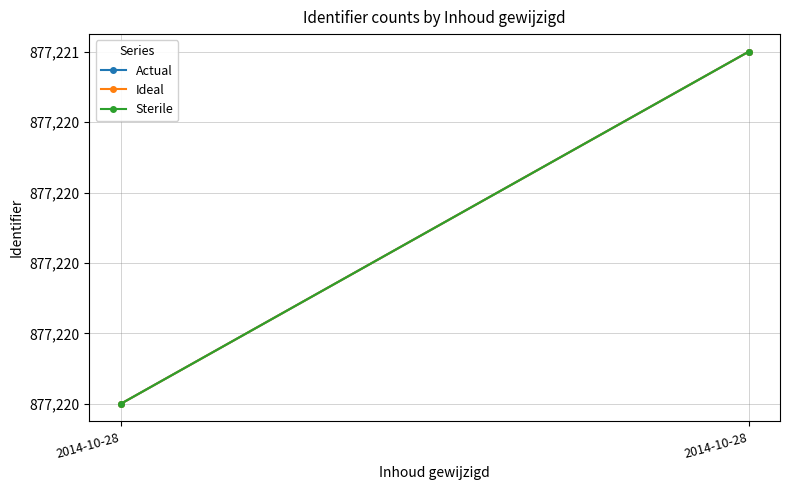

What is the value of the Ideal point at the 1st from the left?

877220